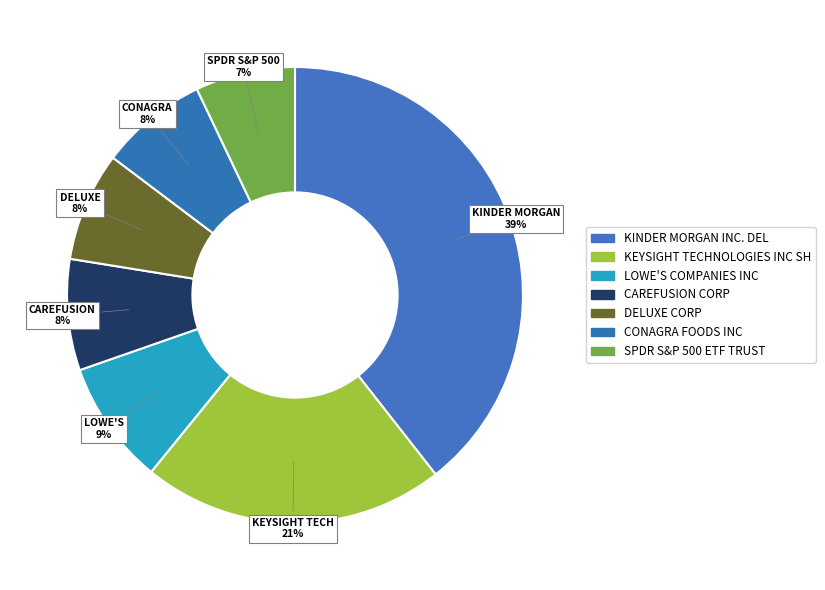

Is the sum of KEYSIGHT TECHNOLOGIES INC SH and CONAGRA FOODS INC greater than half?

No